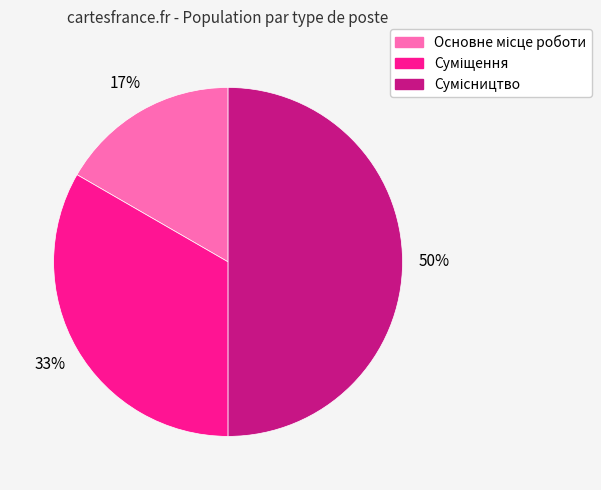

To the nearest percent, what is the average slice percentage?

33%